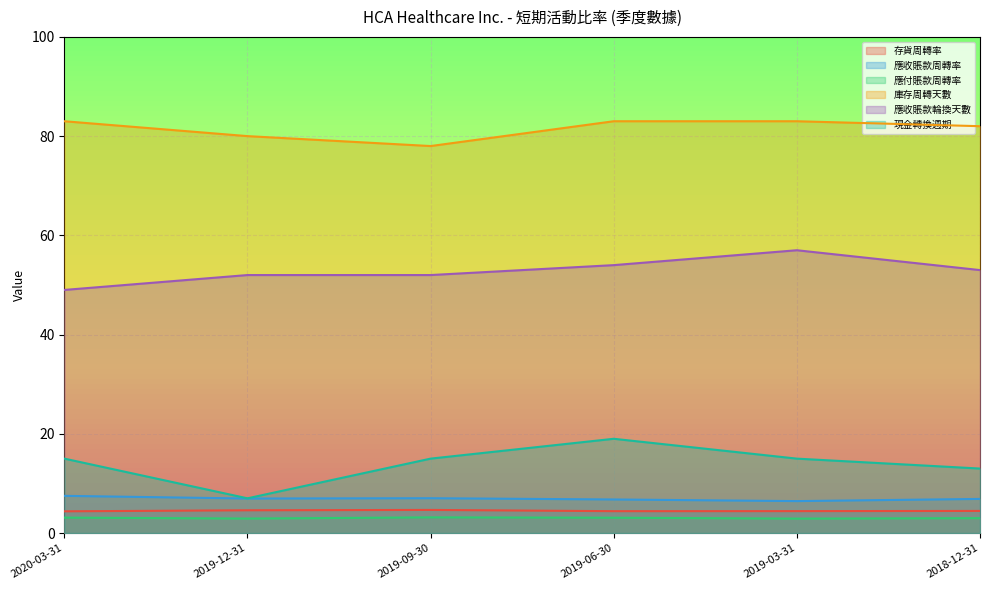

At which label is 庫存周轉天數 closest to 80?

2019-12-31